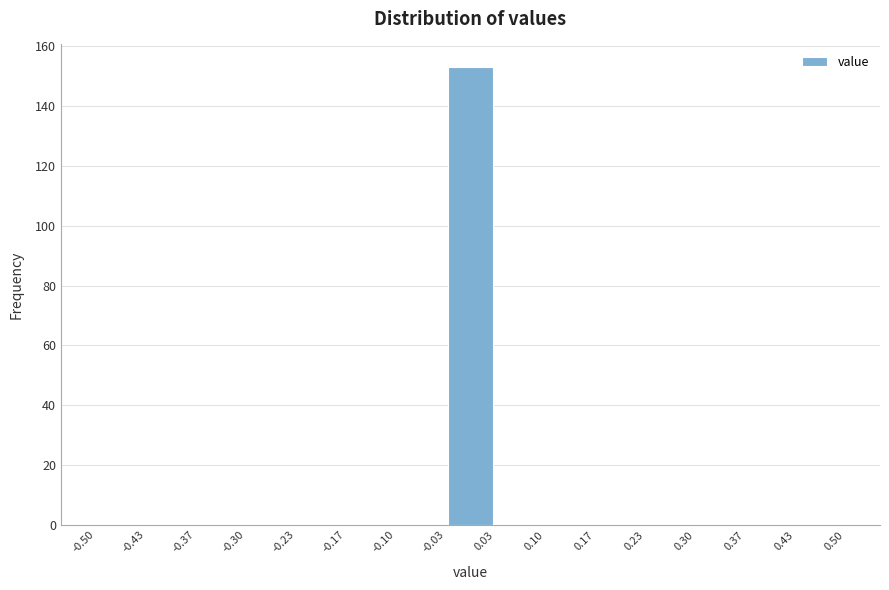

Reading left to right, list every bar in this chart as the range it spans on the x-axis followed by its height. The values are not printed on the chart, so give them approximately, as read against the axis.

-0.50 to -0.43: 0
-0.43 to -0.37: 0
-0.37 to -0.30: 0
-0.30 to -0.23: 0
-0.23 to -0.17: 0
-0.17 to -0.10: 0
-0.10 to -0.03: 0
-0.03 to 0.03: 154
0.03 to 0.10: 0
0.10 to 0.17: 0
0.17 to 0.23: 0
0.23 to 0.30: 0
0.30 to 0.37: 0
0.37 to 0.43: 0
0.43 to 0.50: 0